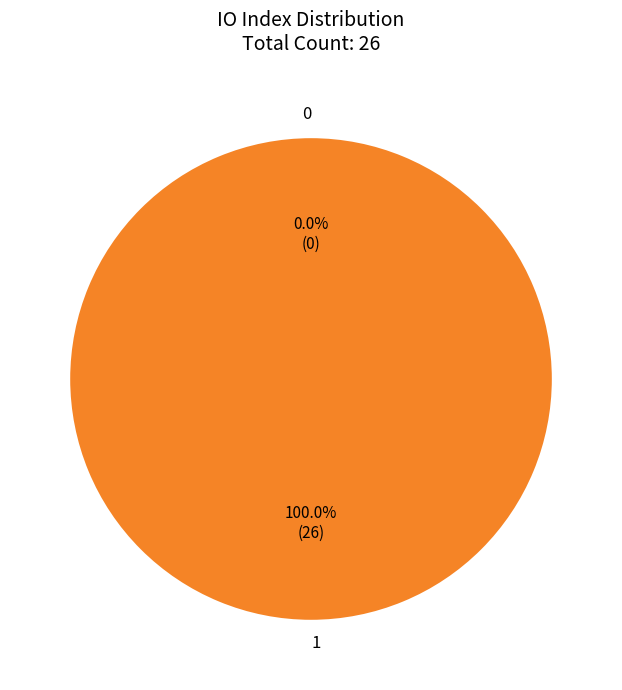

To the nearest percent, what is the combined percentage of 0 and 1?

100%